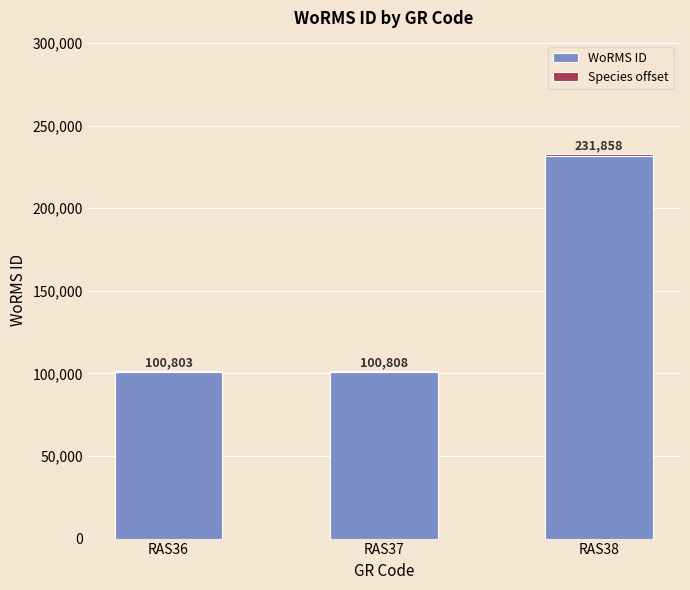

How many distinct data groups are displayed?

2